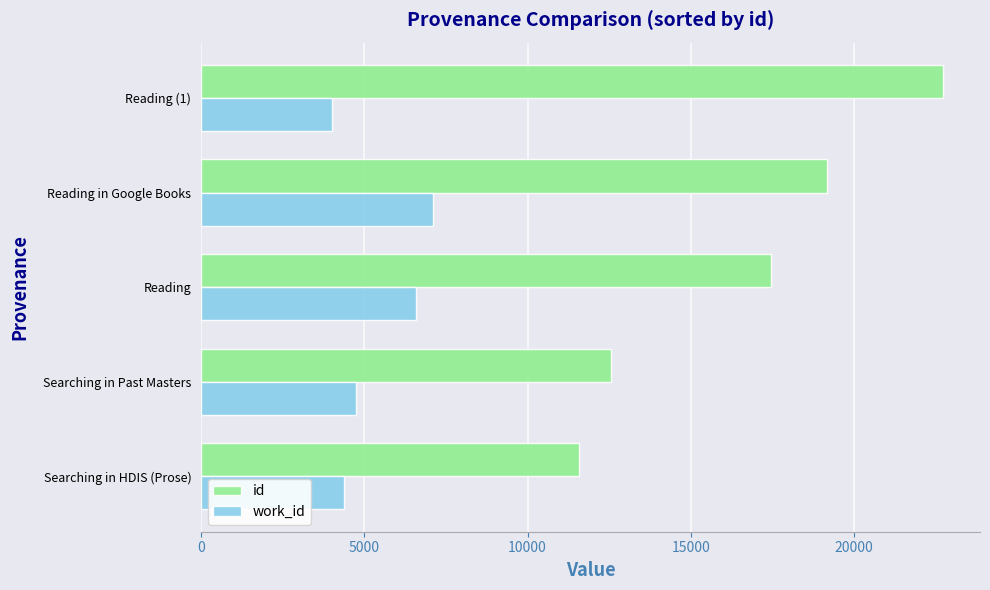

At which category is the sum across all series the highest?

Reading (1)